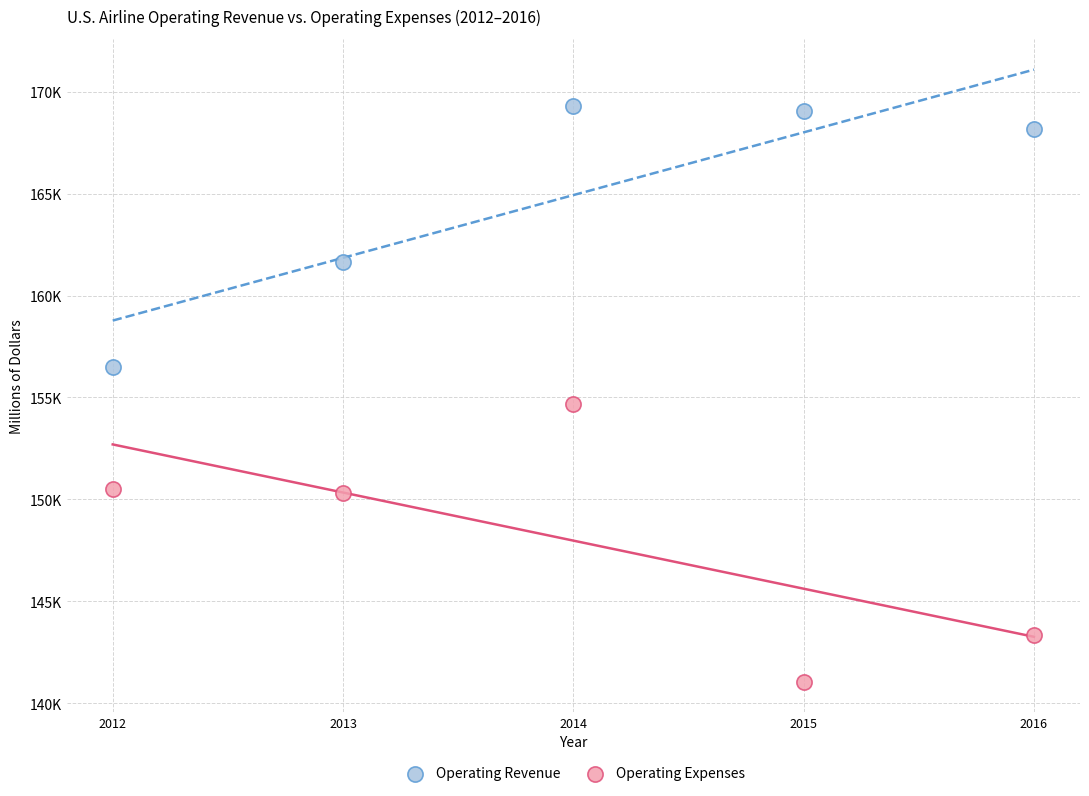

Which series has the largest Y range (max minus min)?

Operating Expenses